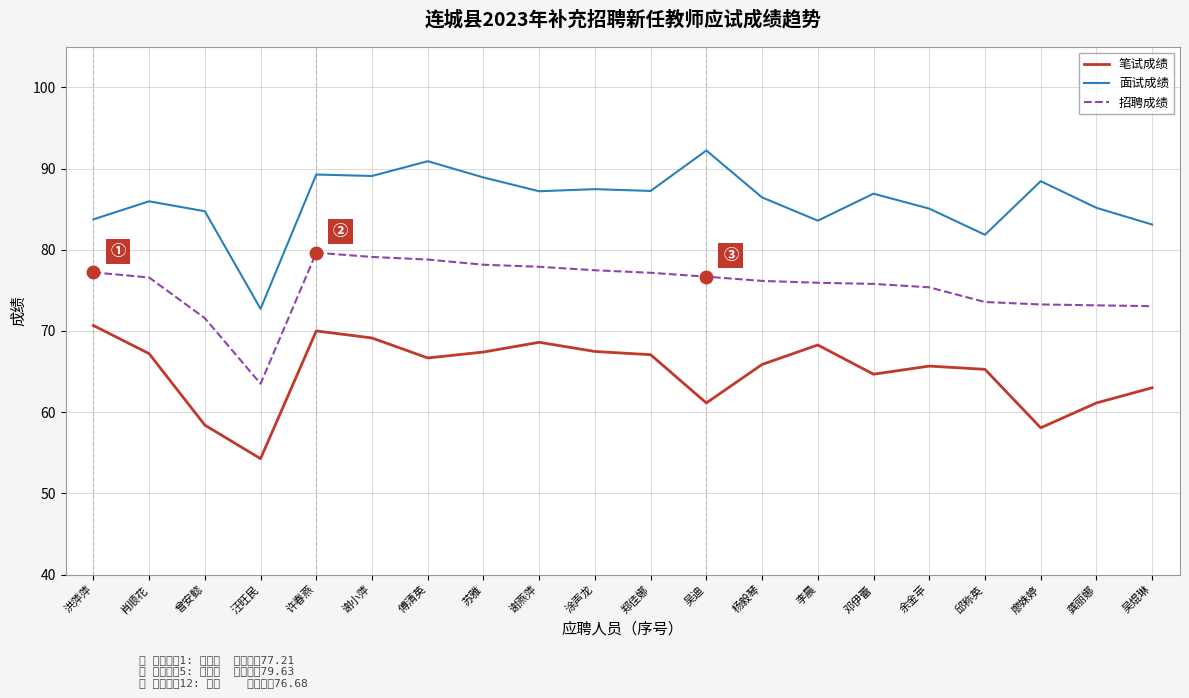

What position from the right is 李晨?

7